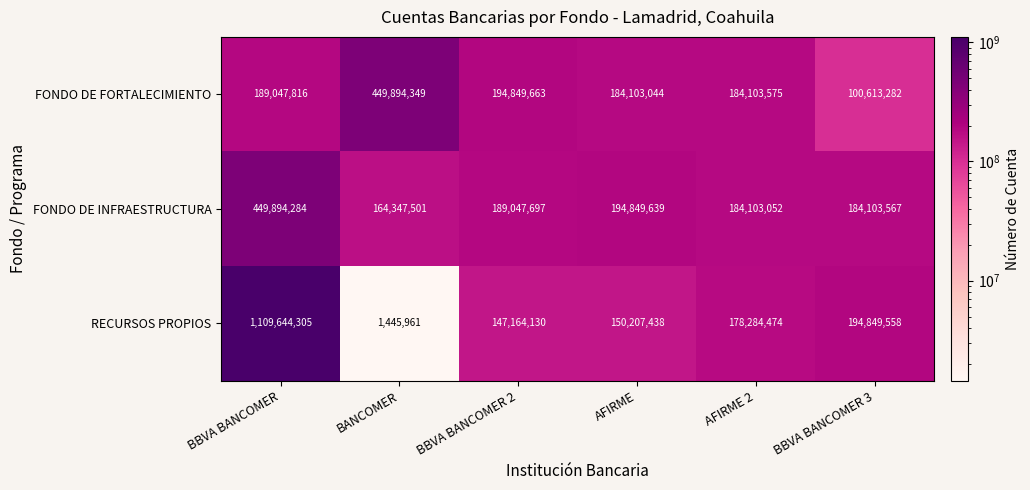

Is it true that RECURSOS PROPIOS equals 1109644305 at BBVA BANCOMER?

True